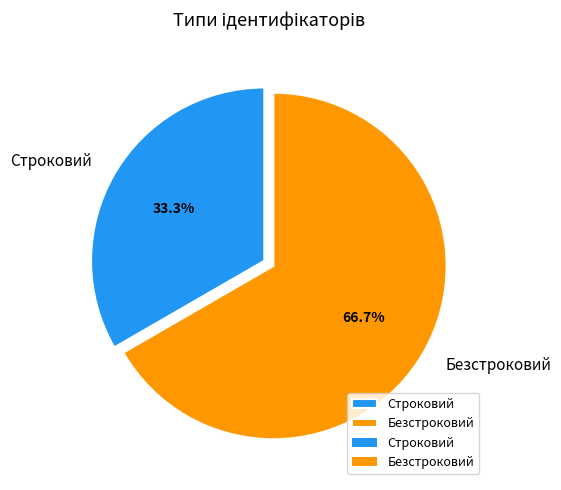

What is the ratio of the value at Строковий to the value at Безстроковий?

0.5